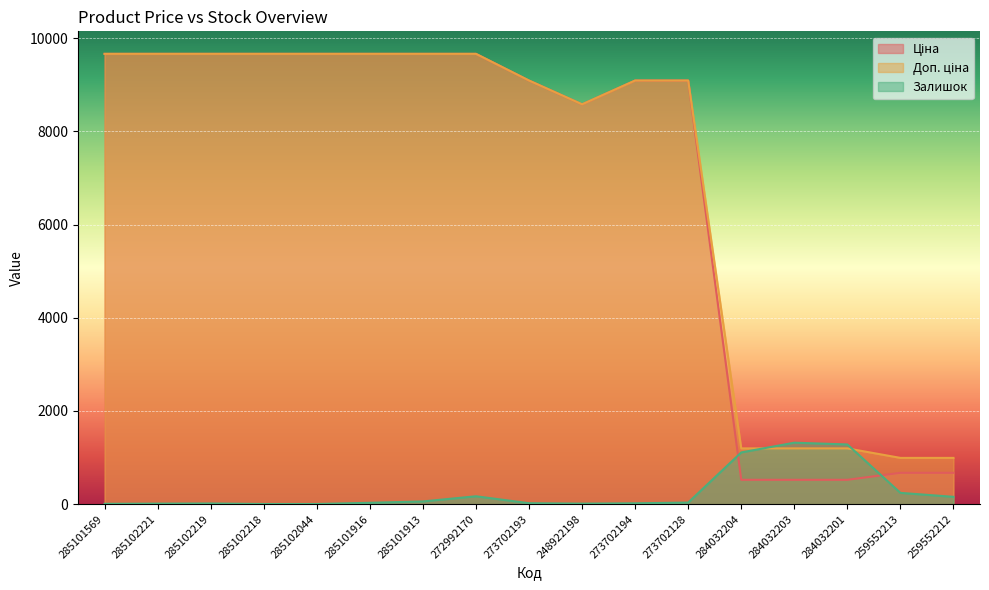

How many times do Залишок and Ціна cross each other?

2